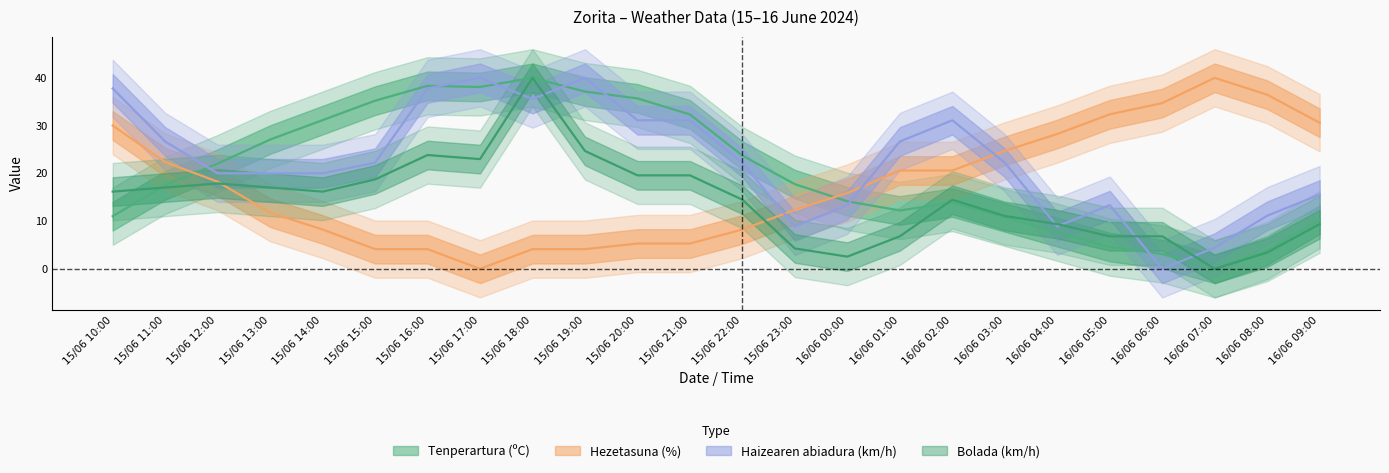

At which category does Haizearen abiadura (km/h) reach its first local peak?

15/06 17:00